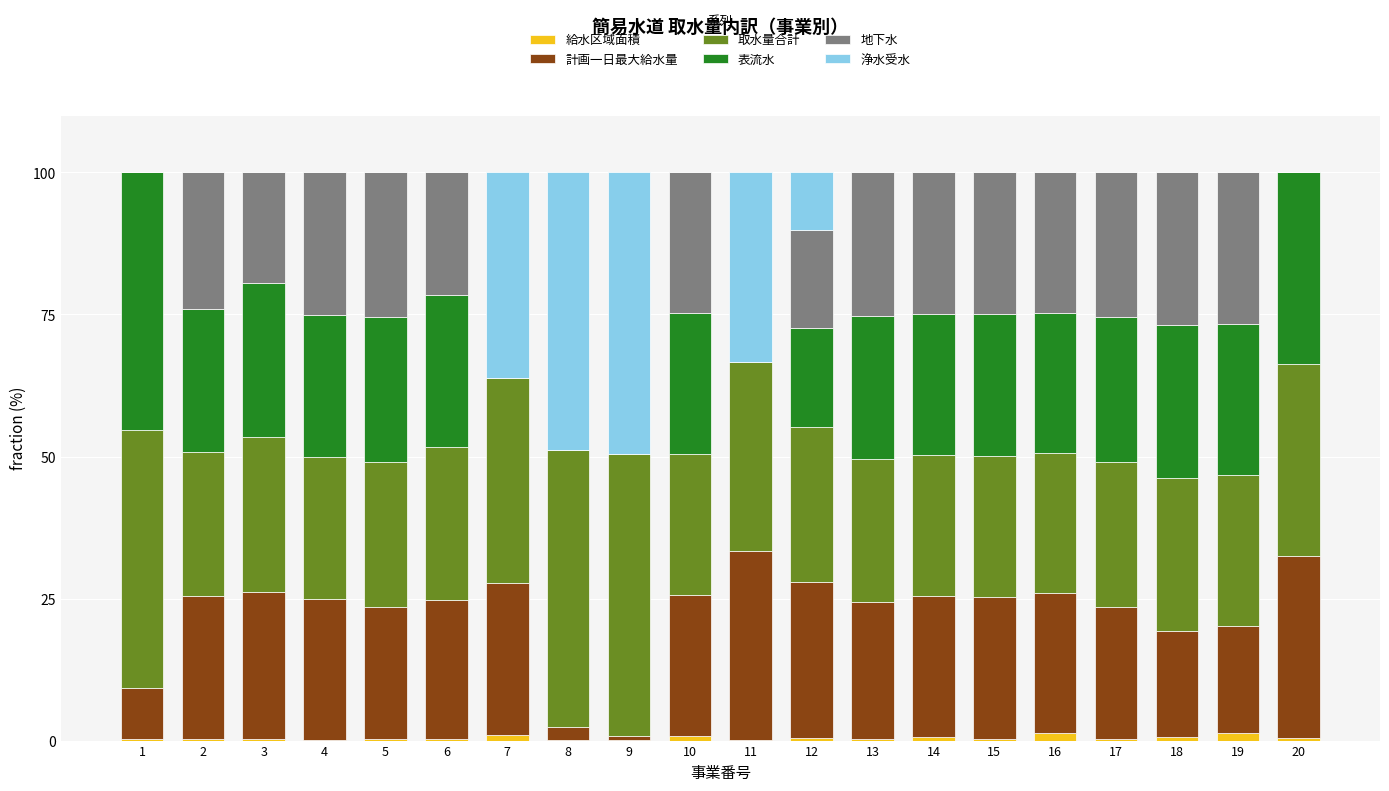

Between 8 and 13, which is larger?

13